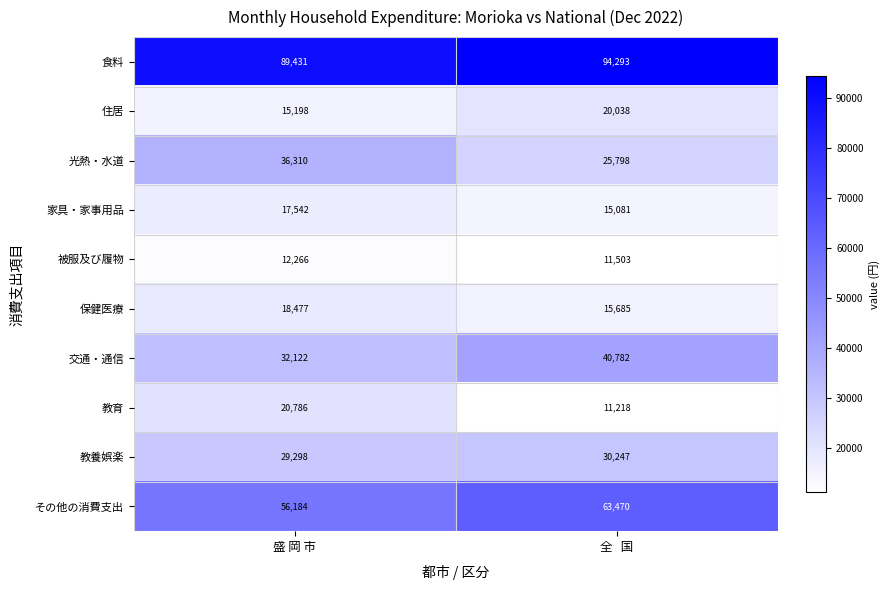

At which category is the sum across all series the highest?

全   国